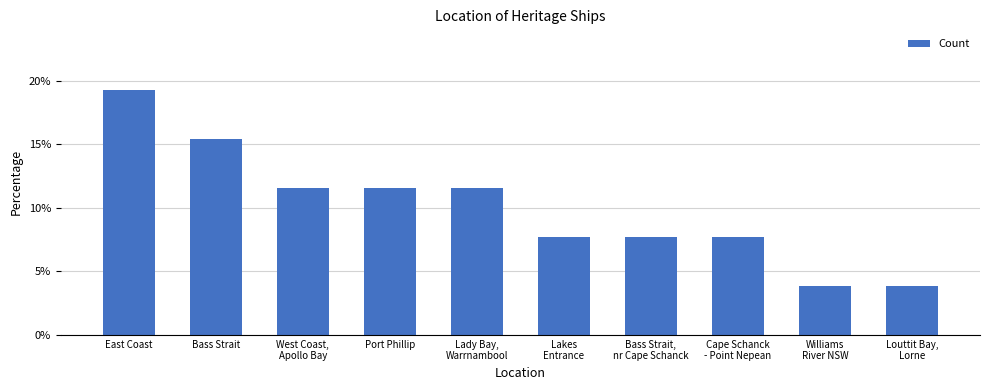

What is the ratio of the value at Bass Strait to the value at Port Phillip?

1.3